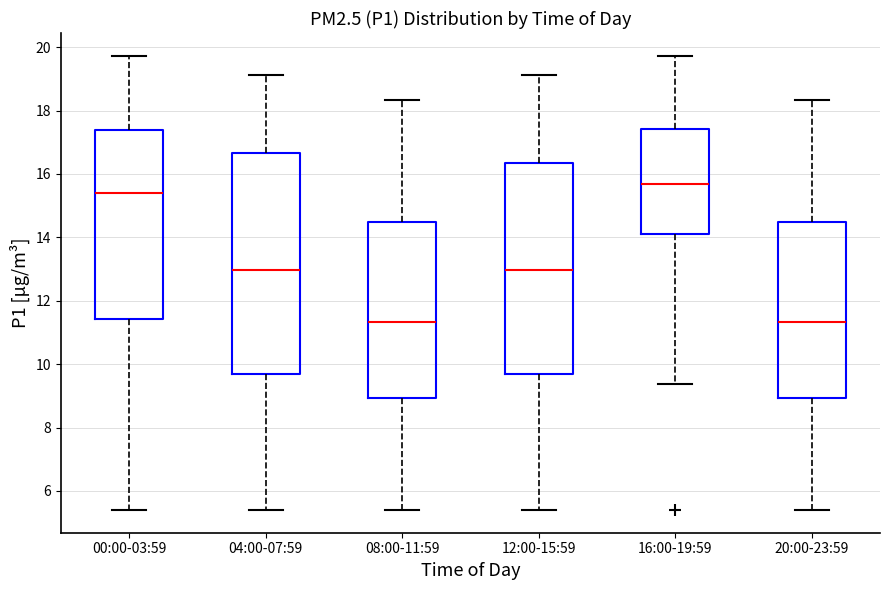

Reading left to right, read every box against the y-axis: the position of its median line, the range the box covers, and the ends of its whiskers. The values are not printed on the chart, so give them approximately, as read against the axis.

00:00-03:59: median 15.4, box 11.4 to 17.4, whiskers 5.4 to 19.8
04:00-07:59: median 13.0, box 9.8 to 16.6, whiskers 5.4 to 19.2
08:00-11:59: median 11.4, box 9.0 to 14.4, whiskers 5.4 to 18.4
12:00-15:59: median 13.0, box 9.8 to 16.4, whiskers 5.4 to 19.2
16:00-19:59: median 15.6, box 14.0 to 17.4, whiskers 9.4 to 19.8
20:00-23:59: median 11.4, box 9.0 to 14.4, whiskers 5.4 to 18.4